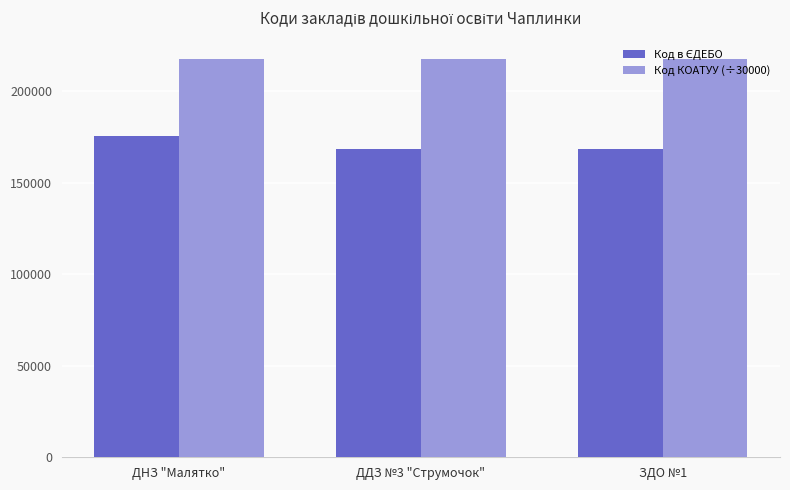

At which category is the sum across all series the highest?

ДНЗ "Малятко"